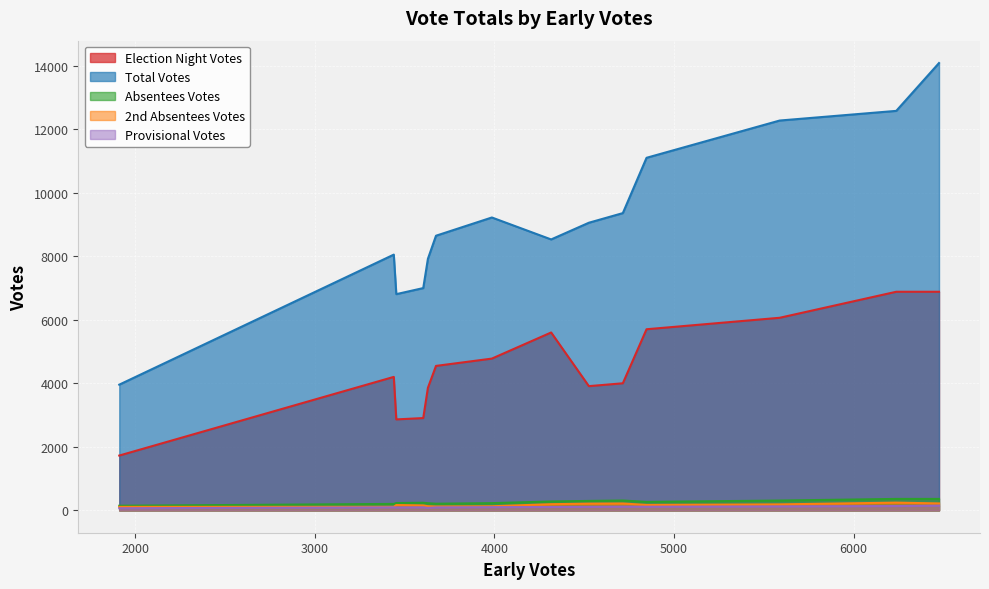

How many values in the Absentees Votes series exceed 266?

6